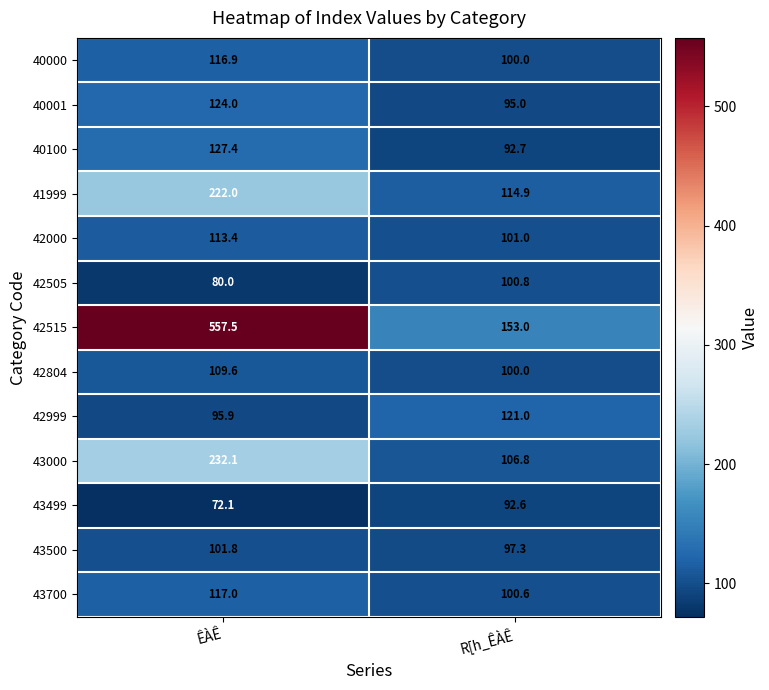

How many distinct data groups are displayed?

13